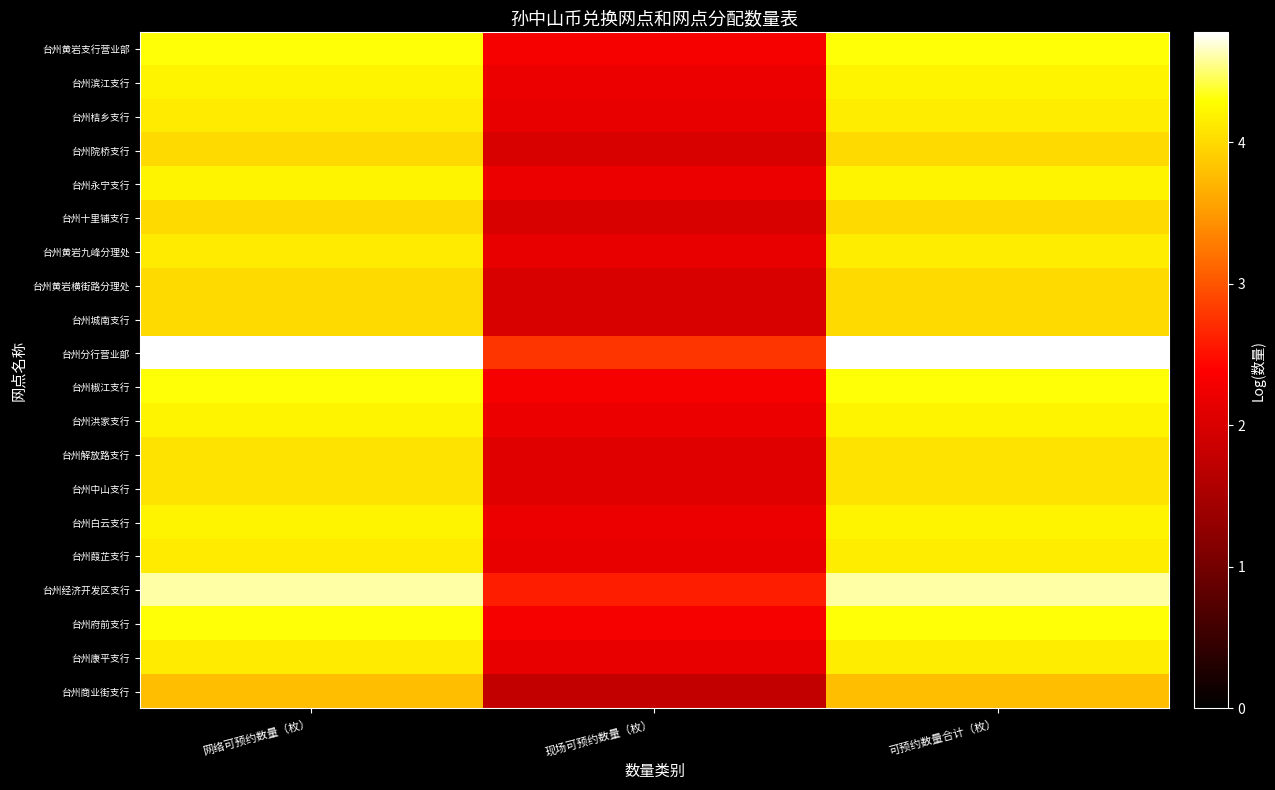

Which series has the widest spread of values?

台州分行营业部